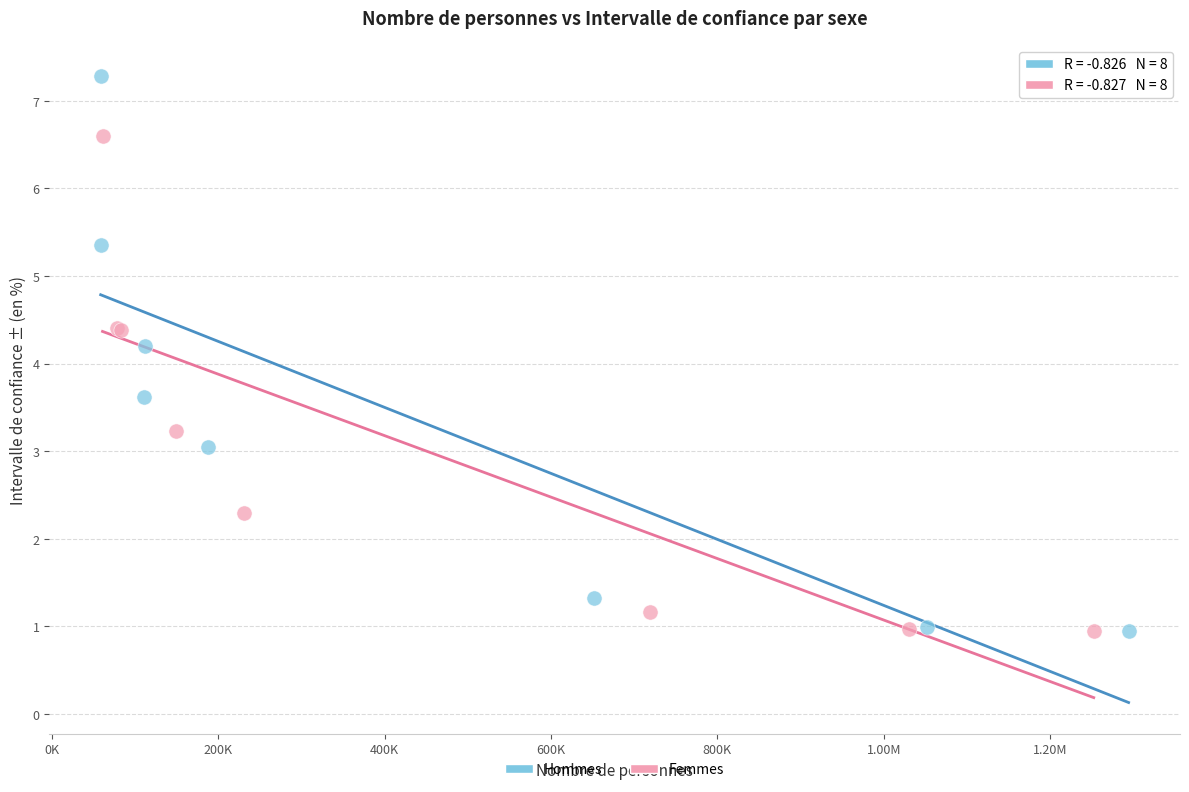

Which series contains the highest Y value?

Hommes